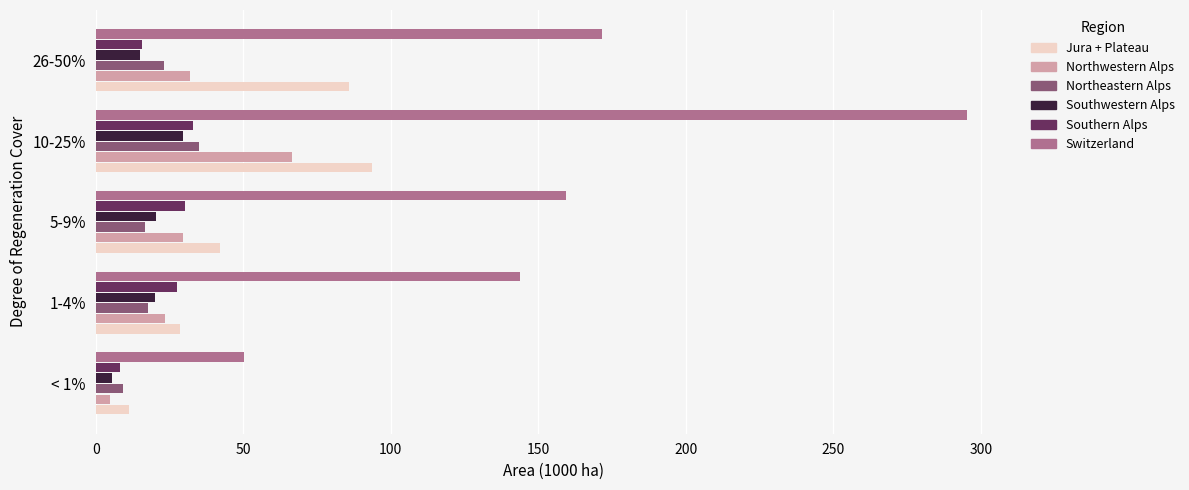

What is the difference between the second highest and second lowest values in the Northwestern Alps series?

8.4